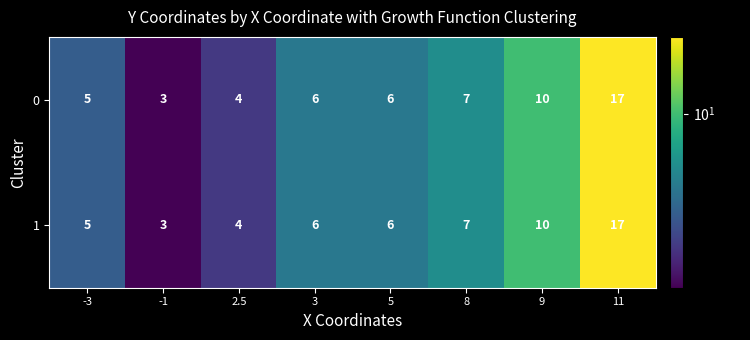

What is the highest value of the 1 series?

17